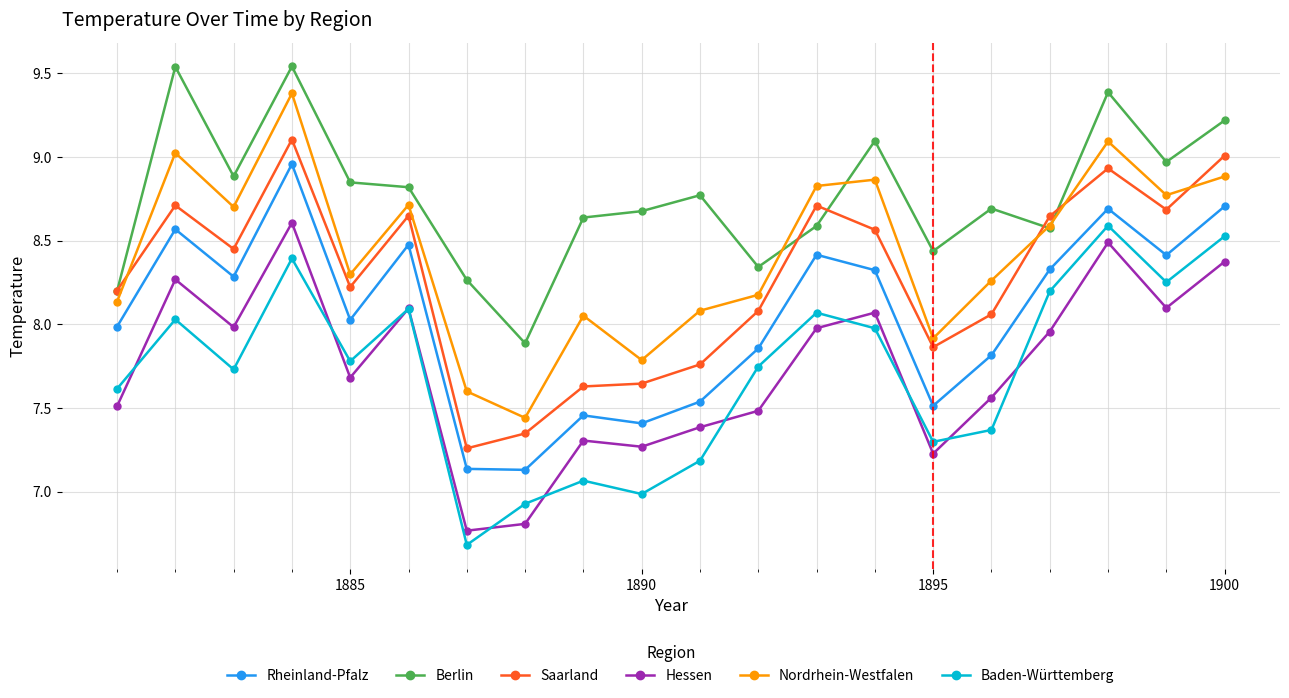

How many interior local peaks does the Baden-Württemberg series have?

6